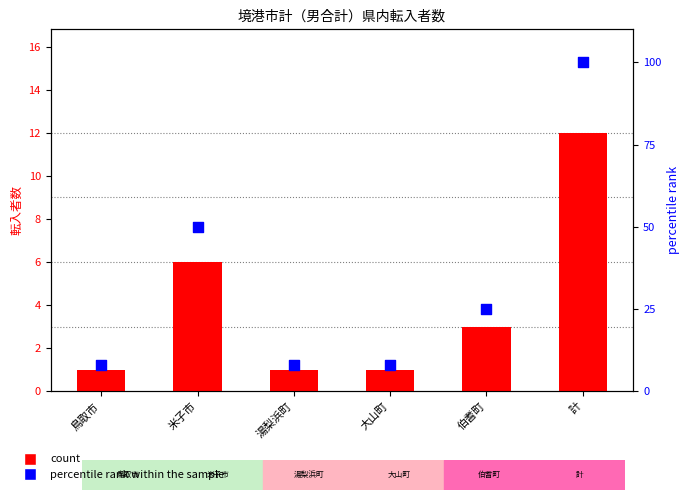

Which series has the widest spread of Y values?

percentile rank within the sample